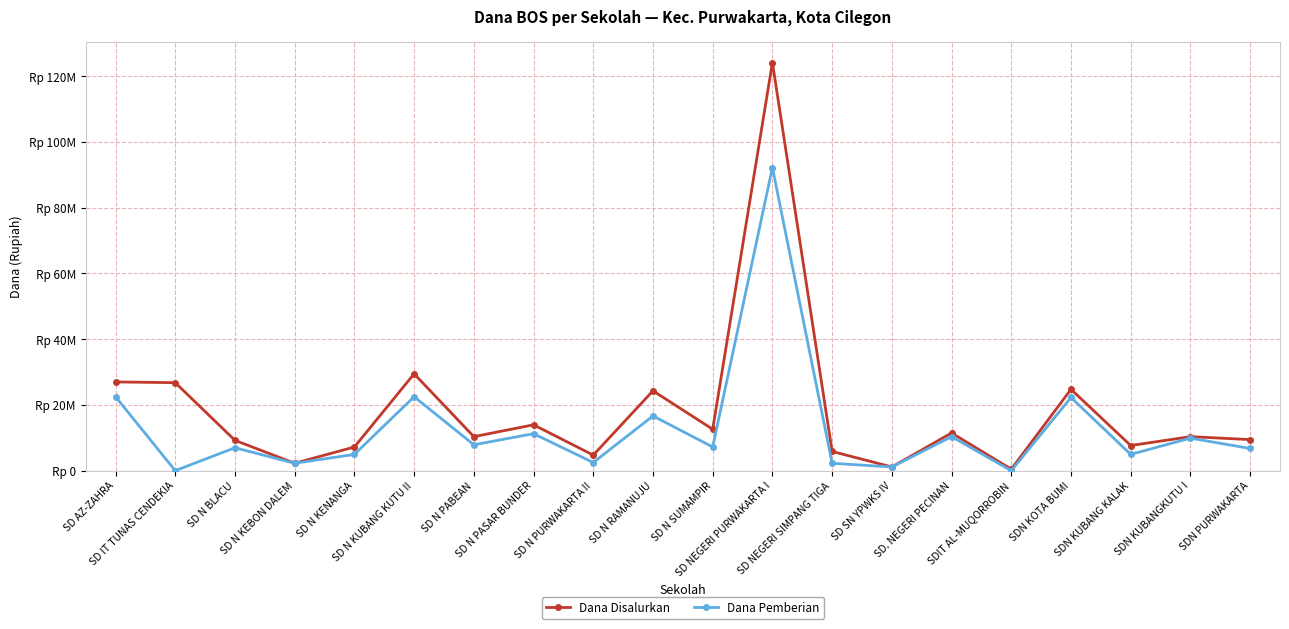

Reading right to left, list all the values displayed in this chart.

Dana Disalurkan: SDN PURWAKARTA=9450000	SDN KUBANGKUTU I=10350000	SDN KUBANG KALAK=7650000	SDN KOTA BUMI=24750000	SDIT AL-MUQORROBIN=450000	SD. NEGERI PECINAN=11475000	SD SN YPWKS IV=1125000	SD NEGERI SIMPANG TIGA=5850000	SD NEGERI PURWAKARTA I=124200000	SD N SUMAMPIR=12600000	SD N RAMANUJU=24300000	SD N PURWAKARTA II=4725000	SD N PASAR BUNDER=13950000	SD N PABEAN=10350000	SD N KUBANG KUTU II=29475000	SD N KENANGA=7200000	SD N KEBON DALEM=2250000	SD N BLACU=9225000	SD IT TUNAS CENDEKIA=26775000	SD AZ-ZAHRA=27000000
Dana Pemberian: SDN PURWAKARTA=6750000	SDN KUBANGKUTU I=9900000	SDN KUBANG KALAK=4950000	SDN KOTA BUMI=22275000	SDIT AL-MUQORROBIN=0	SD. NEGERI PECINAN=10350000	SD SN YPWKS IV=1125000	SD NEGERI SIMPANG TIGA=2250000	SD NEGERI PURWAKARTA I=92250000	SD N SUMAMPIR=7200000	SD N RAMANUJU=16650000	SD N PURWAKARTA II=2475000	SD N PASAR BUNDER=11250000	SD N PABEAN=7875000	SD N KUBANG KUTU II=22500000	SD N KENANGA=4950000	SD N KEBON DALEM=2250000	SD N BLACU=6975000	SD IT TUNAS CENDEKIA=0	SD AZ-ZAHRA=22500000